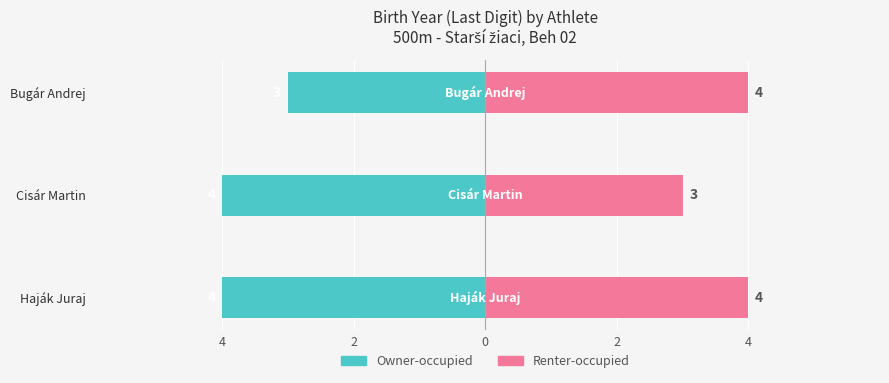

Which series has the widest spread of values?

Owner-occupied